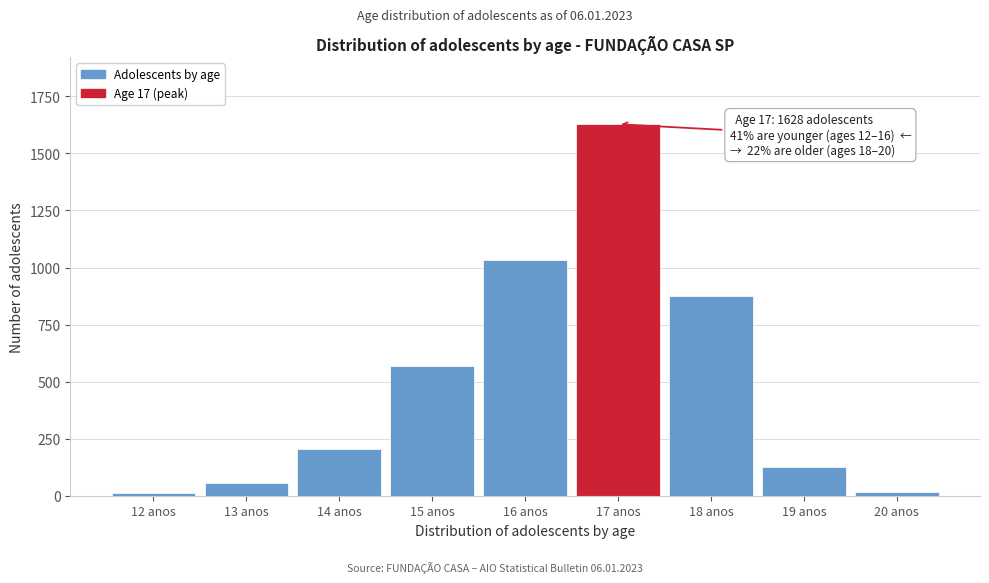

Between 15 anos and 14 anos, which is larger?

15 anos